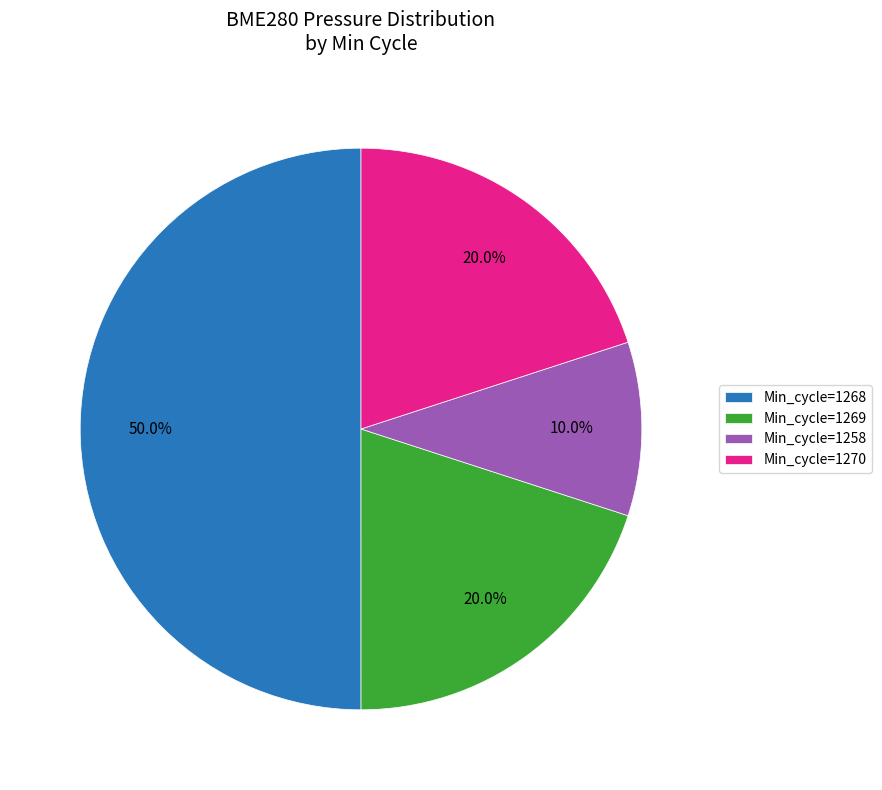

How many segments does this pie chart have?

4